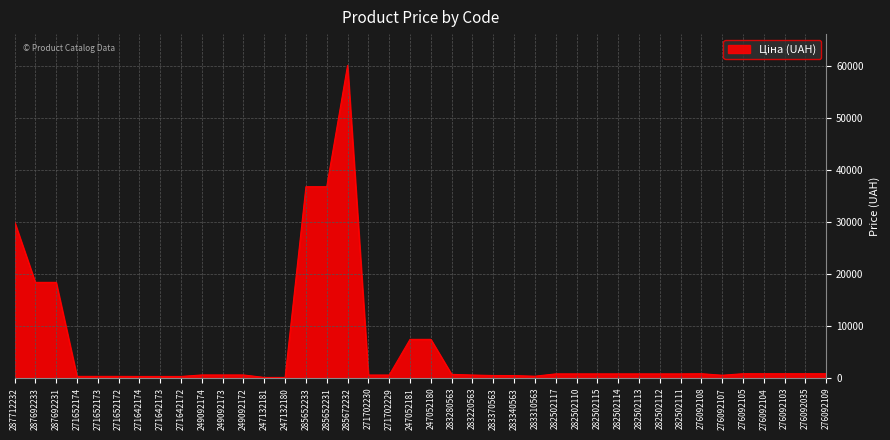

The chart shows a value of 710.0 at 283280563. True or false?

True